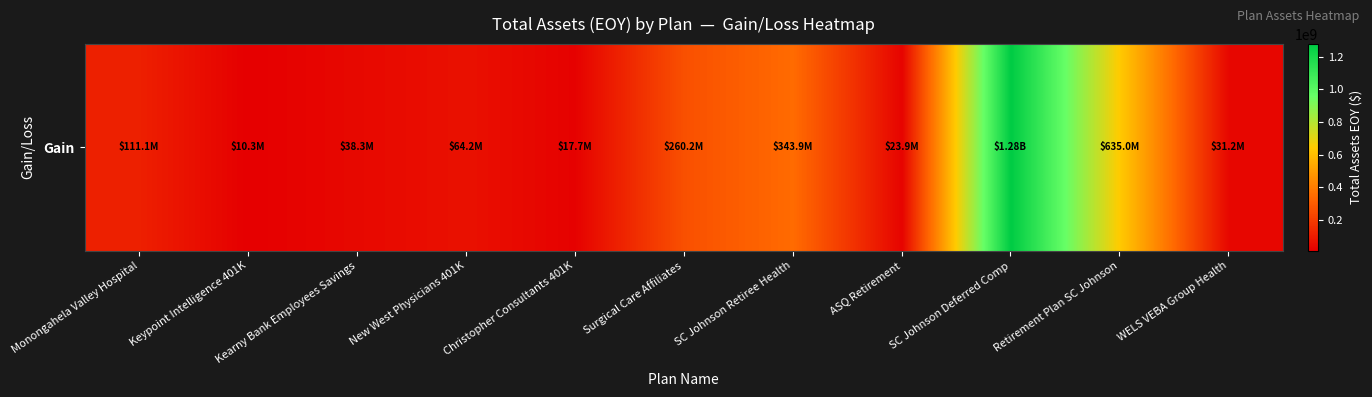

The chart shows a value of 31185053 at WELS VEBA Group Health. True or false?

True